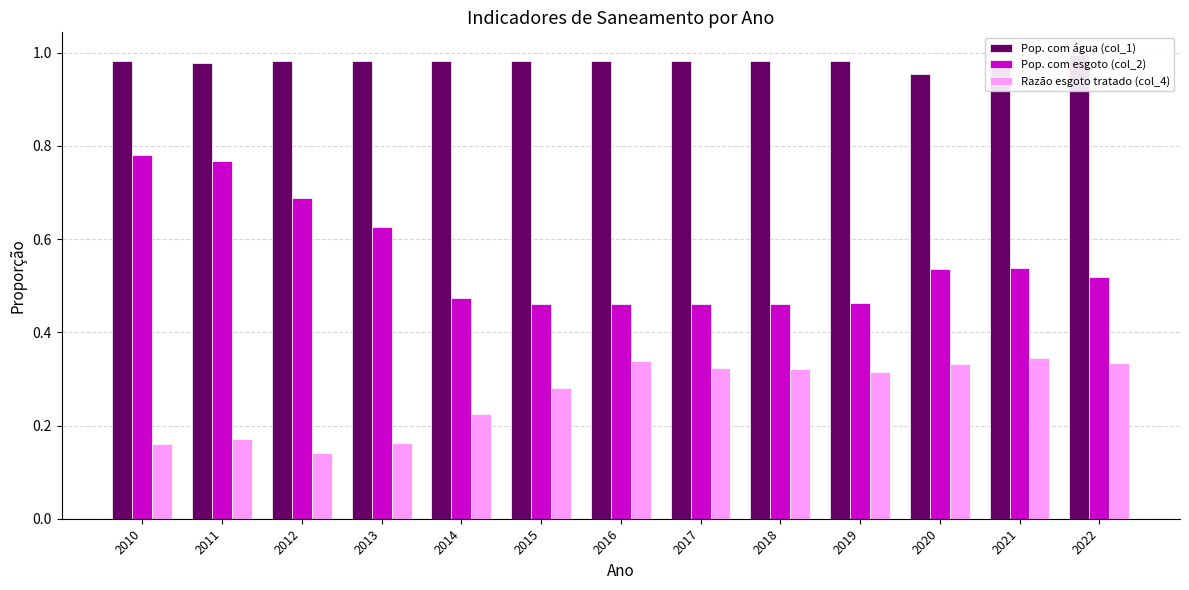

How many bars are there in each group?

3